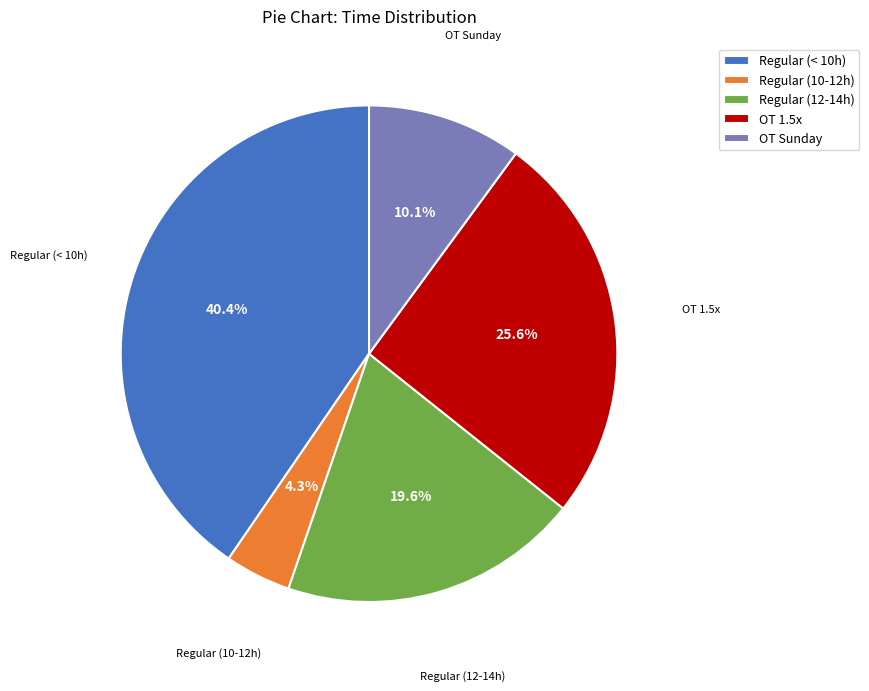

Combined, do OT Sunday and Regular (< 10h) account for over 50%?

Yes